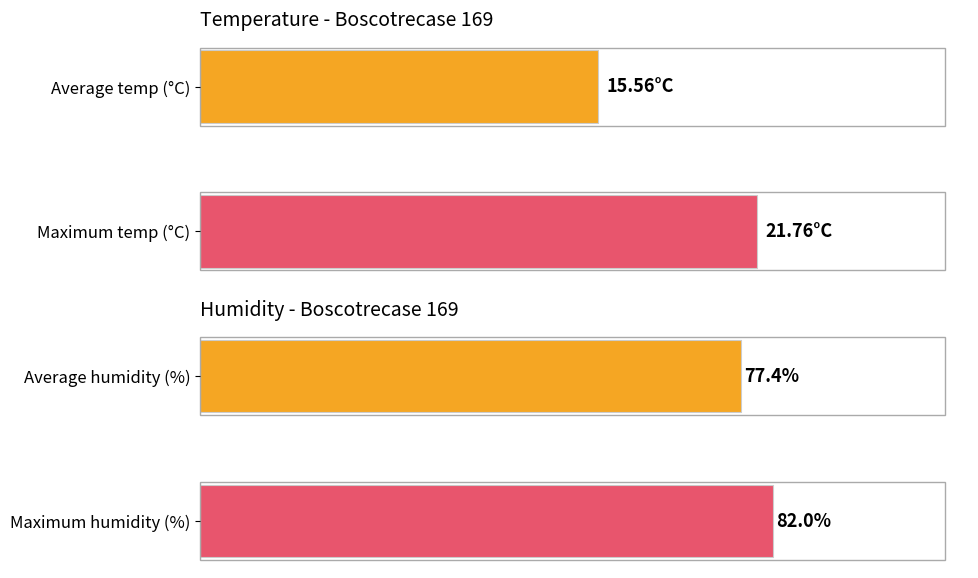

What is the maximum value shown in the chart?

82.0